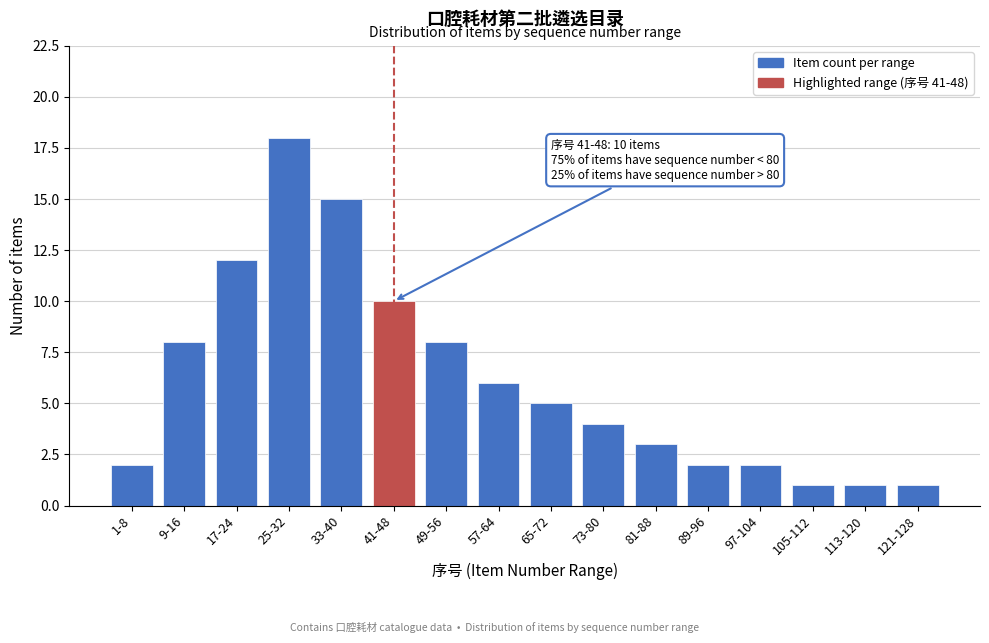

Reading left to right, what are all the values shown in this chart?

1-8=2	9-16=8	17-24=12	25-32=18	33-40=15	41-48=10	49-56=8	57-64=6	65-72=5	73-80=4	81-88=3	89-96=2	97-104=2	105-112=1	113-120=1	121-128=1